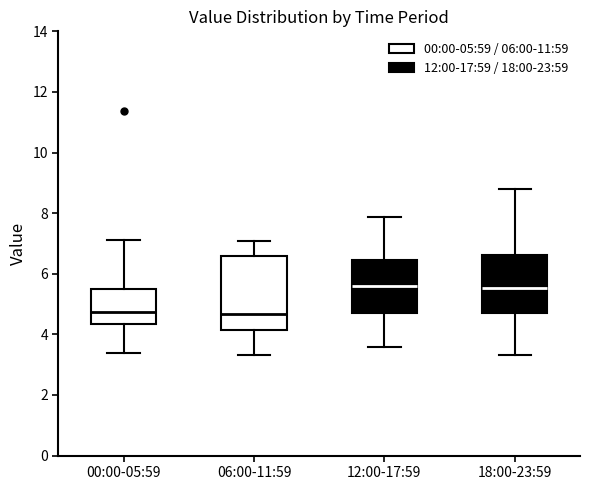

Which box is the tallest, from its lower edge to its upper edge?

06:00-11:59